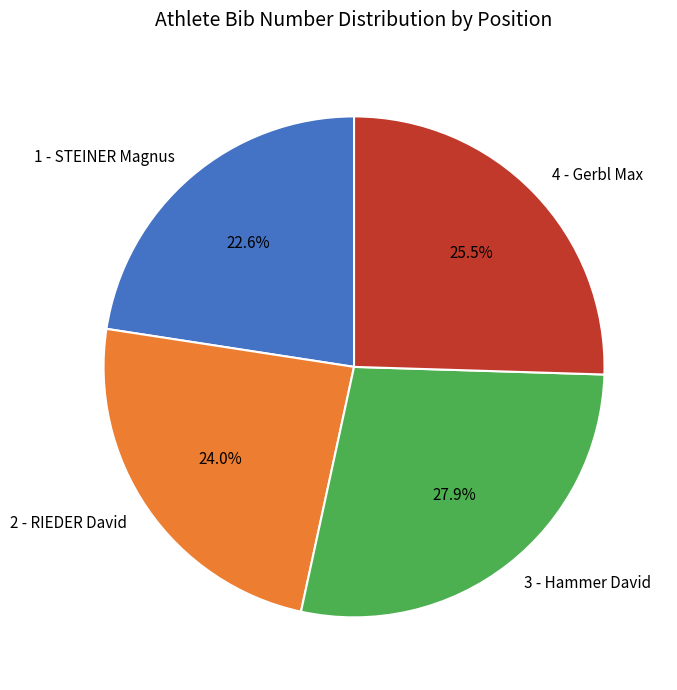

Combined, what portion of the pie is 1 - STEINER Magnus and 3 - Hammer David?

50.5%